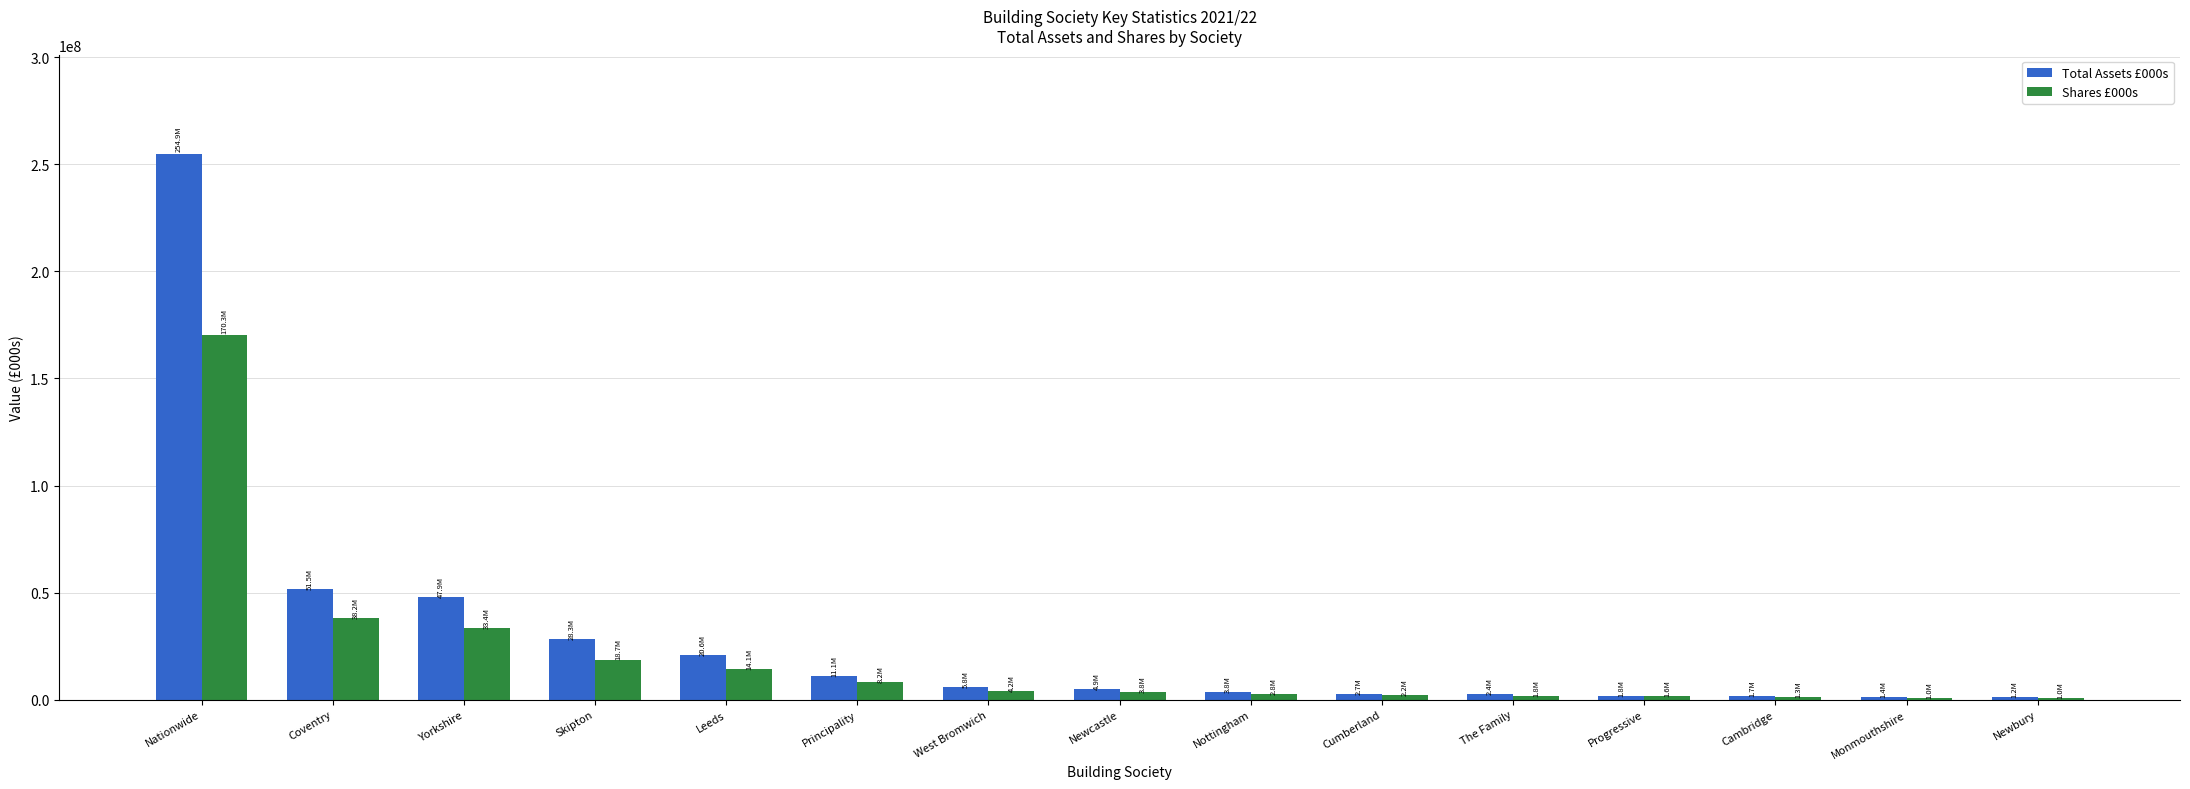

The value of Shares £000s at Leeds is 24125105. True or false?

False